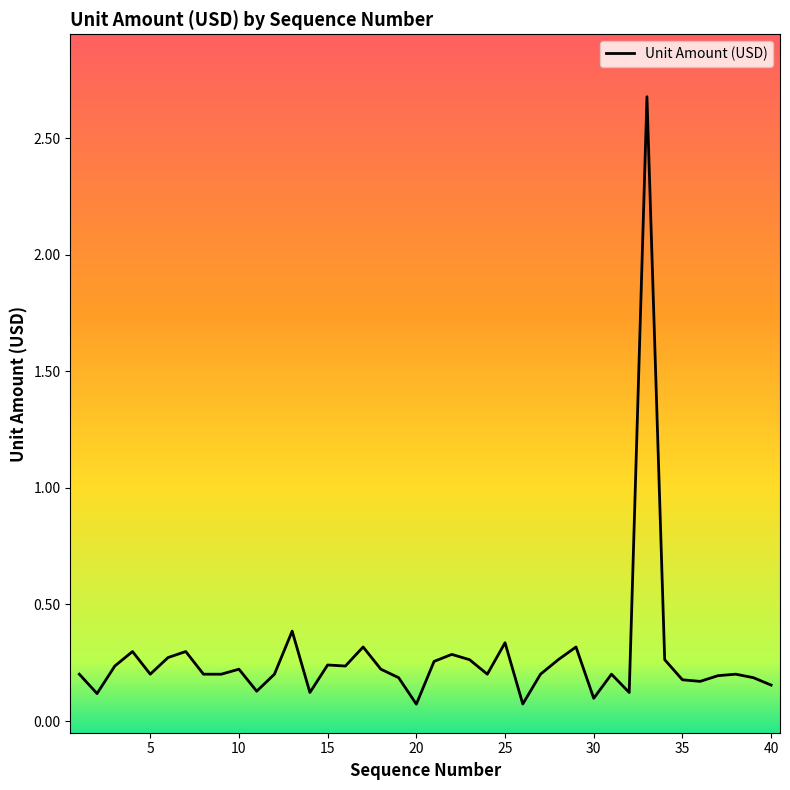

What is the greatest value displayed?

2.7